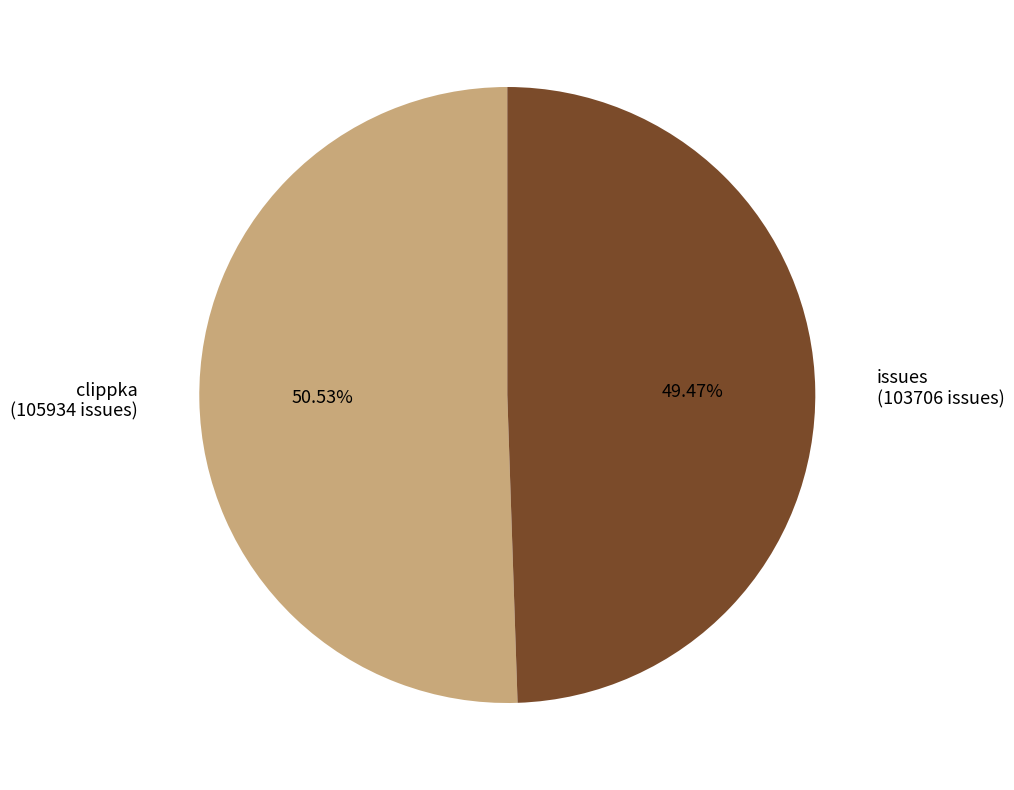

Is clippka the majority of the pie?

Yes